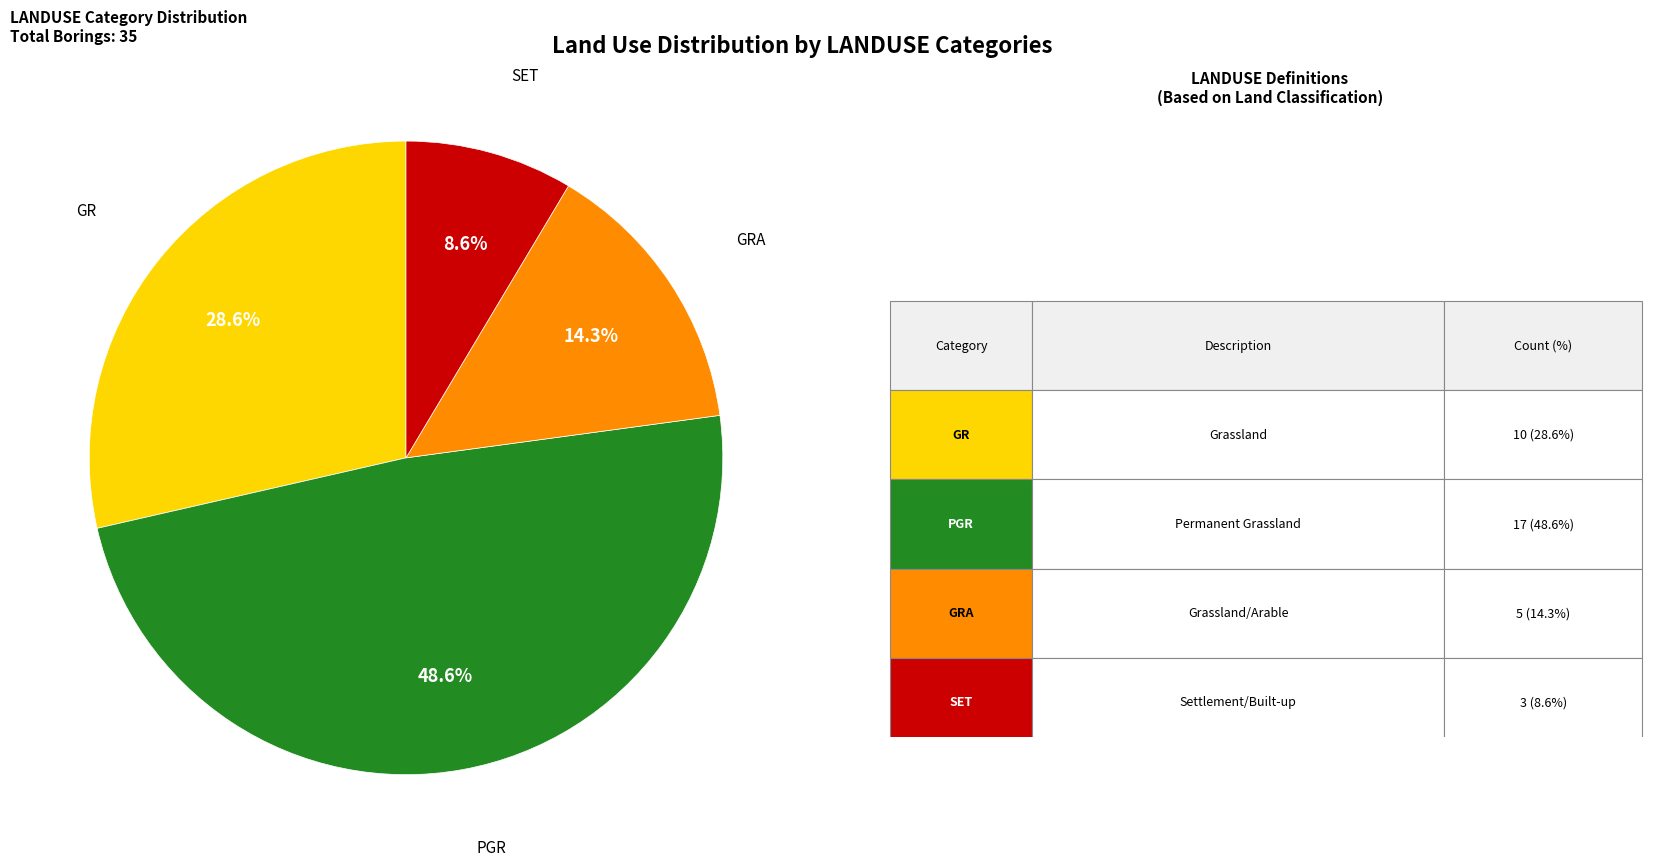

Does any single category account for the majority?

No